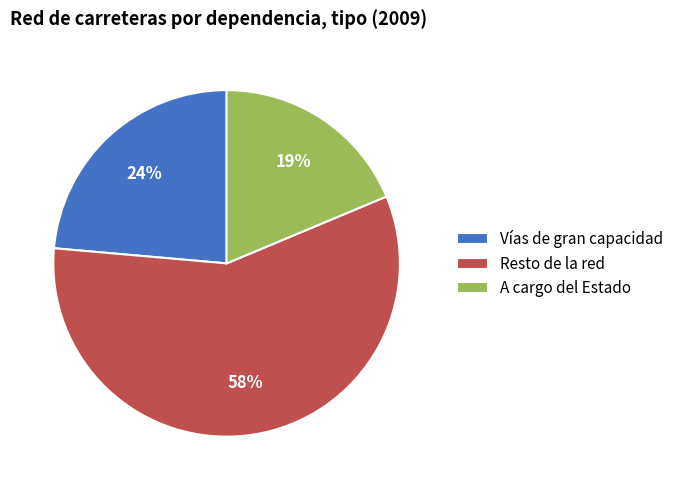

Does Resto de la red represent more than half of the total?

Yes